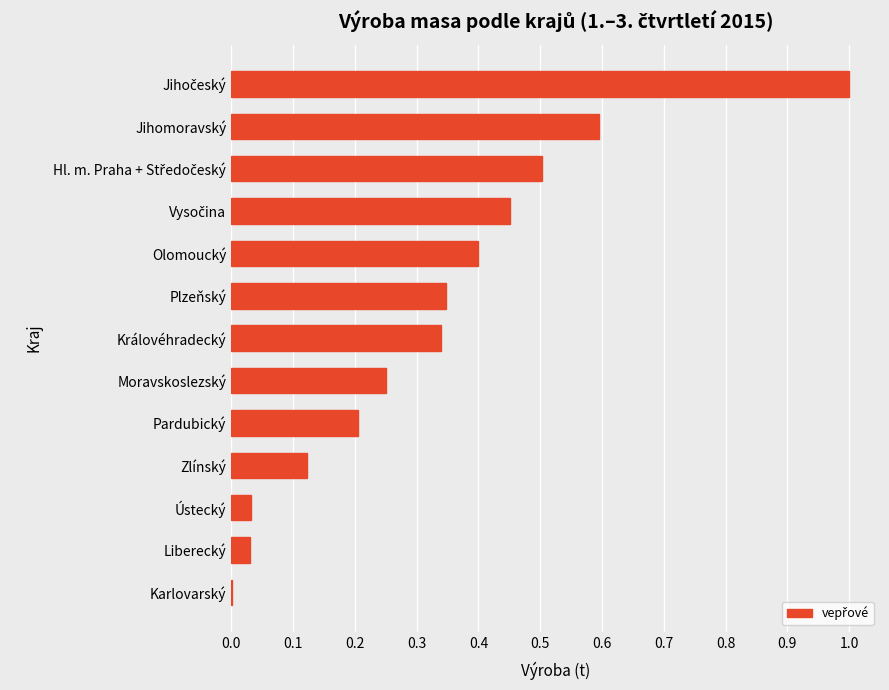

What is the greatest value displayed?

1.0